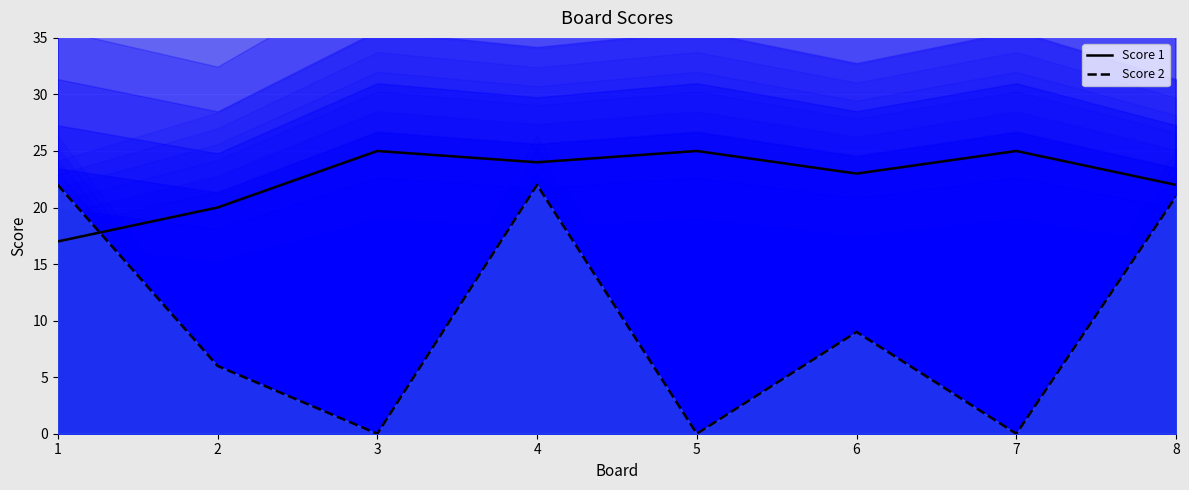

Reading left to right, what are all the values shown in this chart?

Score 1 (line): 1=17	2=20	3=25	4=24	5=25	6=23	7=25	8=22
Score 2 (line): 1=22	2=6	3=0	4=22	5=0	6=9	7=0	8=21